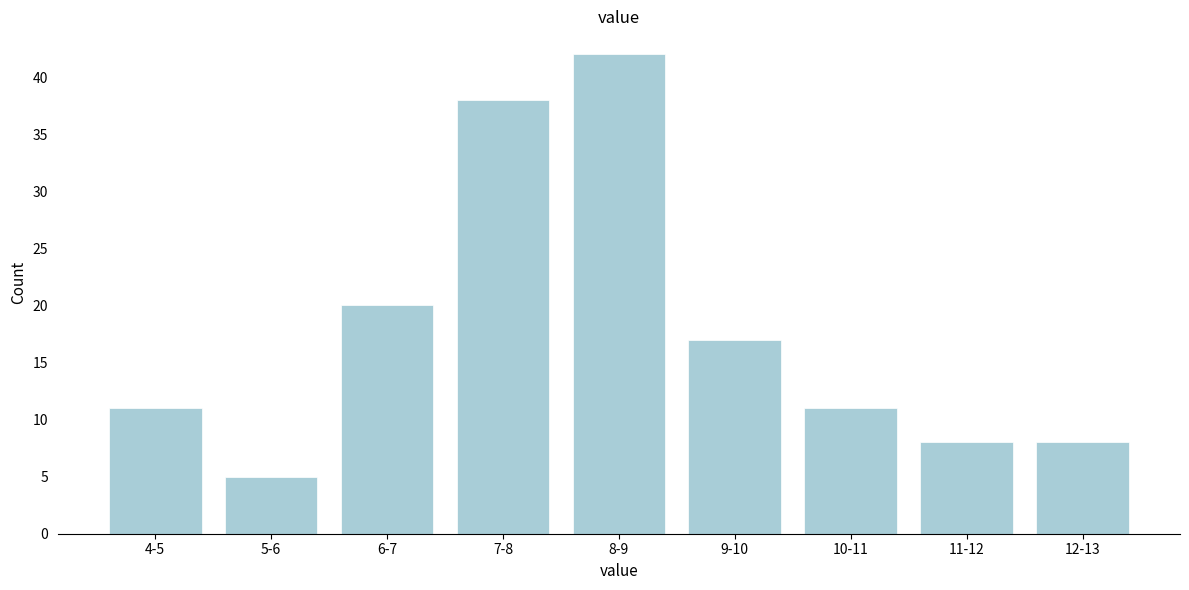

Reading left to right, transcribe all the data shown in this chart.

11	5	20	38	42	17	11	8	8